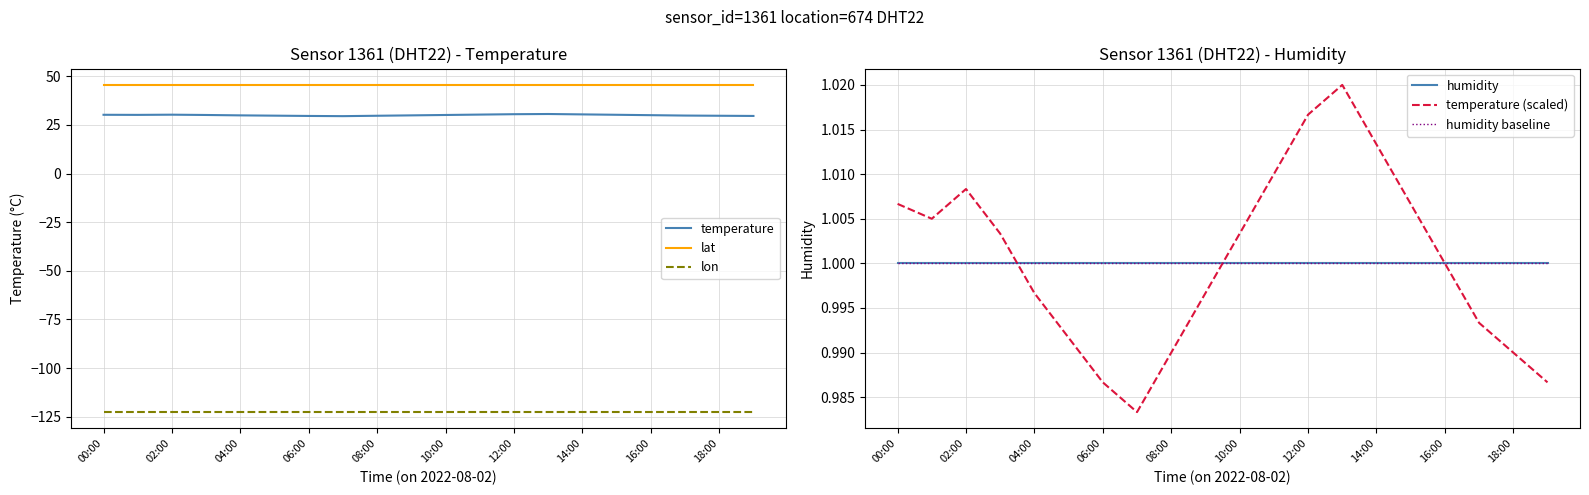

Which category has the highest value across all series?

00:00